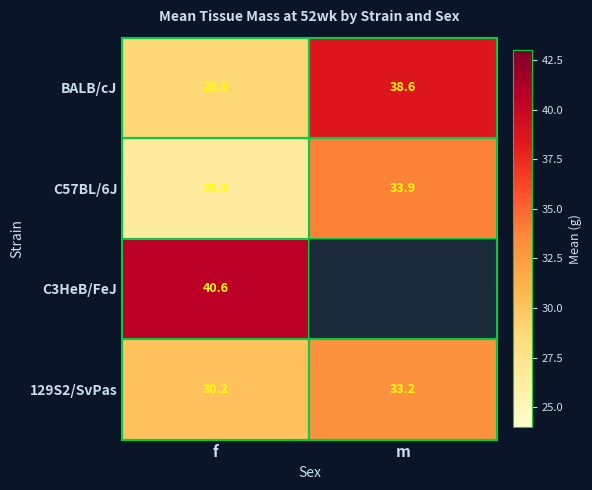

The value of C57BL/6J at m is 59.3. True or false?

False